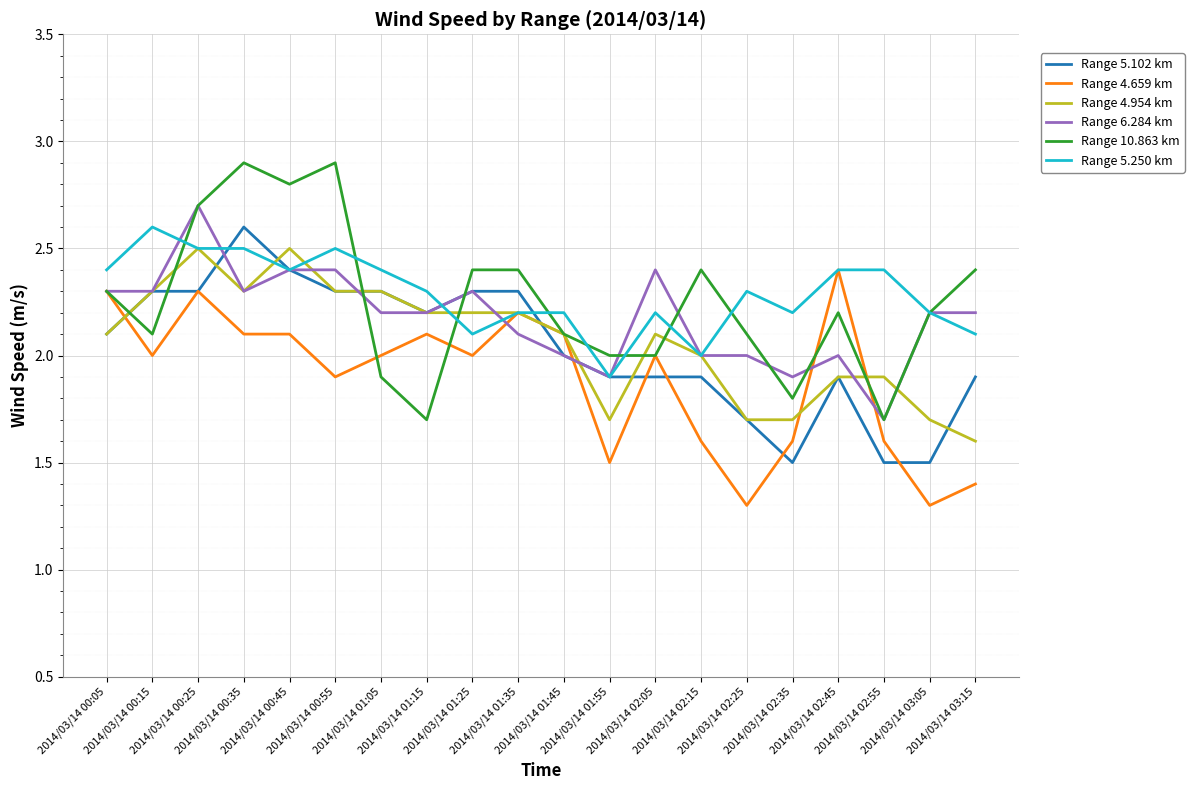

Reading left to right, extract all data points from this chart.

Range 5.102 km: 2.1	2.3	2.3	2.6	2.4	2.3	2.3	2.2	2.3	2.3	2.0	1.9	1.9	1.9	1.7	1.5	1.9	1.5	1.5	1.9
Range 4.659 km: 2.3	2.0	2.3	2.1	2.1	1.9	2.0	2.1	2.0	2.2	2.1	1.5	2.0	1.6	1.3	1.6	2.4	1.6	1.3	1.4
Range 4.954 km: 2.1	2.3	2.5	2.3	2.5	2.3	2.3	2.2	2.2	2.2	2.1	1.7	2.1	2.0	1.7	1.7	1.9	1.9	1.7	1.6
Range 6.284 km: 2.3	2.3	2.7	2.3	2.4	2.4	2.2	2.2	2.3	2.1	2.0	1.9	2.4	2.0	2.0	1.9	2.0	1.7	2.2	2.2
Range 10.863 km: 2.3	2.1	2.7	2.9	2.8	2.9	1.9	1.7	2.4	2.4	2.1	2.0	2.0	2.4	2.1	1.8	2.2	1.7	2.2	2.4
Range 5.250 km: 2.4	2.6	2.5	2.5	2.4	2.5	2.4	2.3	2.1	2.2	2.2	1.9	2.2	2.0	2.3	2.2	2.4	2.4	2.2	2.1